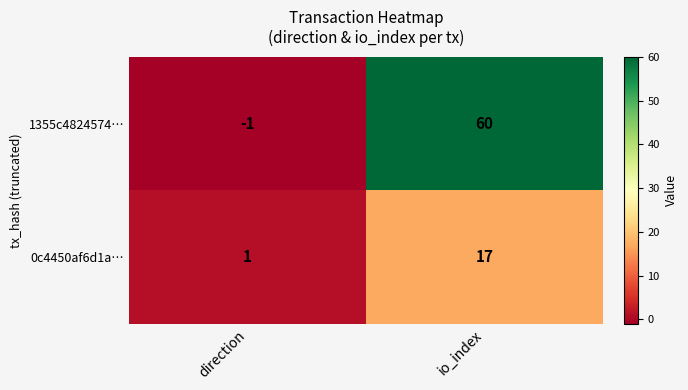

Is it true that 1355c4824574… equals 60 at io_index?

True